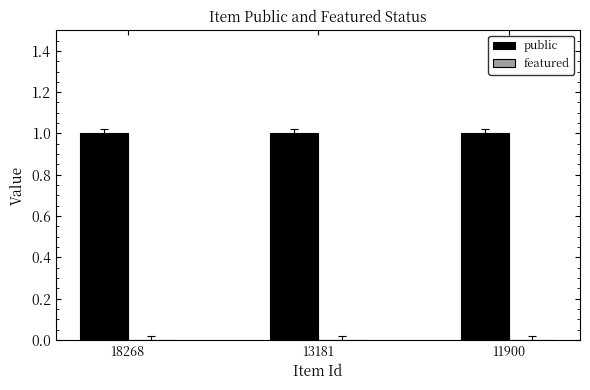

Reading left to right, transcribe all the data shown in this chart.

public: 1	1	1
featured: 0	0	0